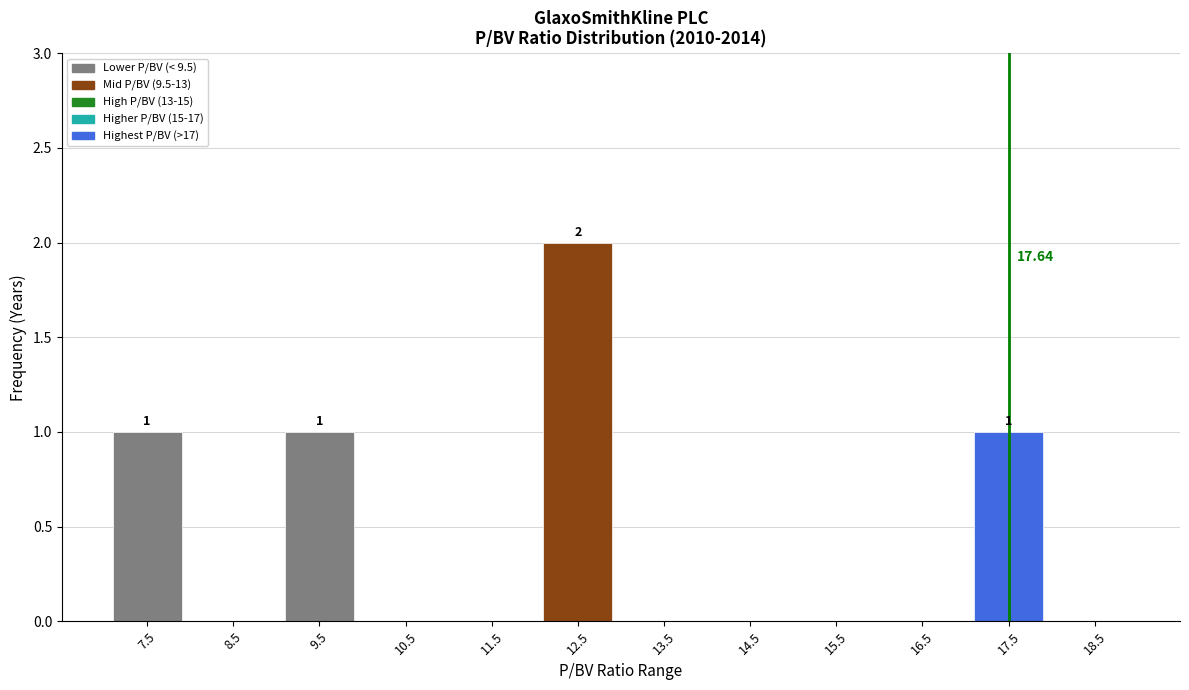

What is the sum of all values?

5